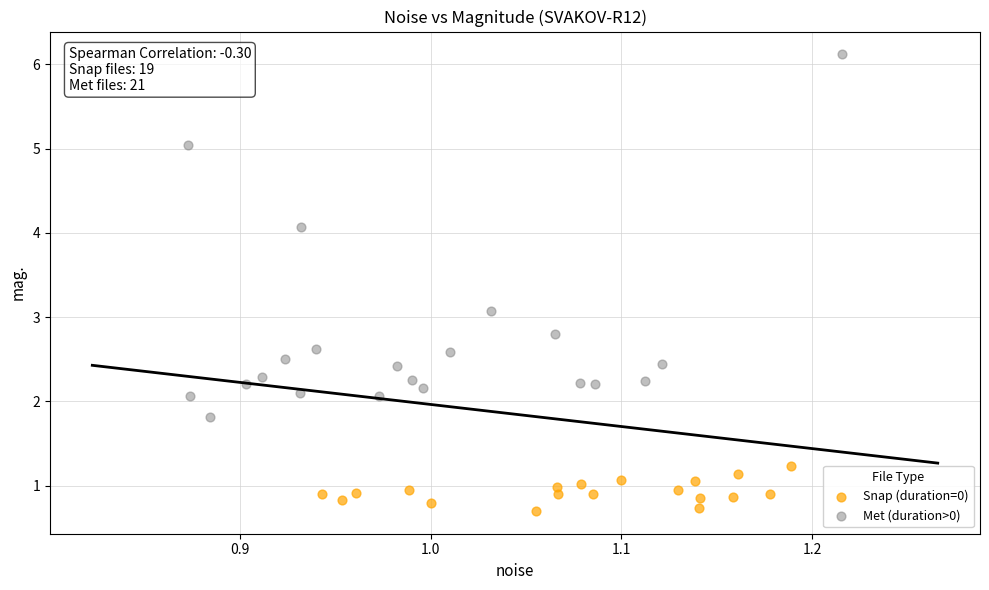

What are all the series names shown in the legend?

Snap (duration=0), Met (duration>0)